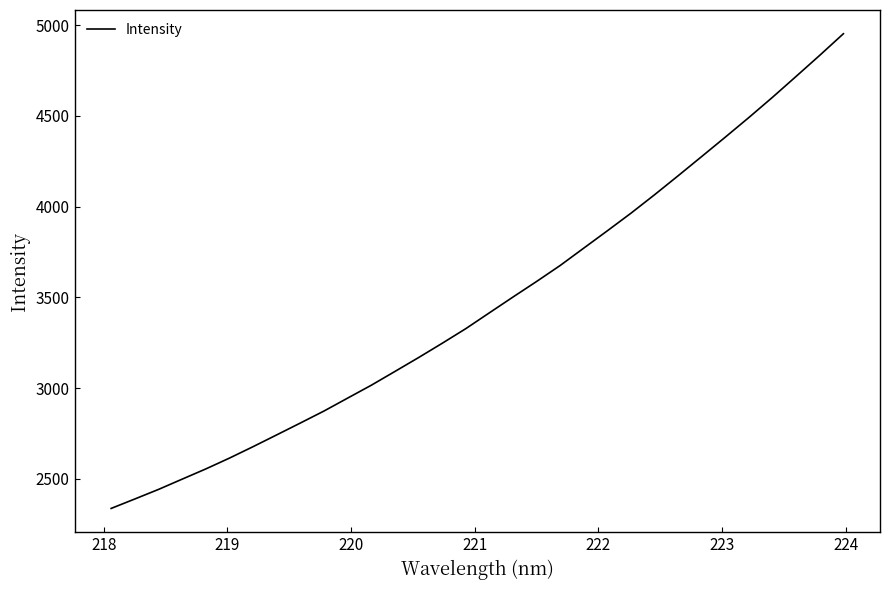

What is the difference between the maximum and minimum values?

2616.7